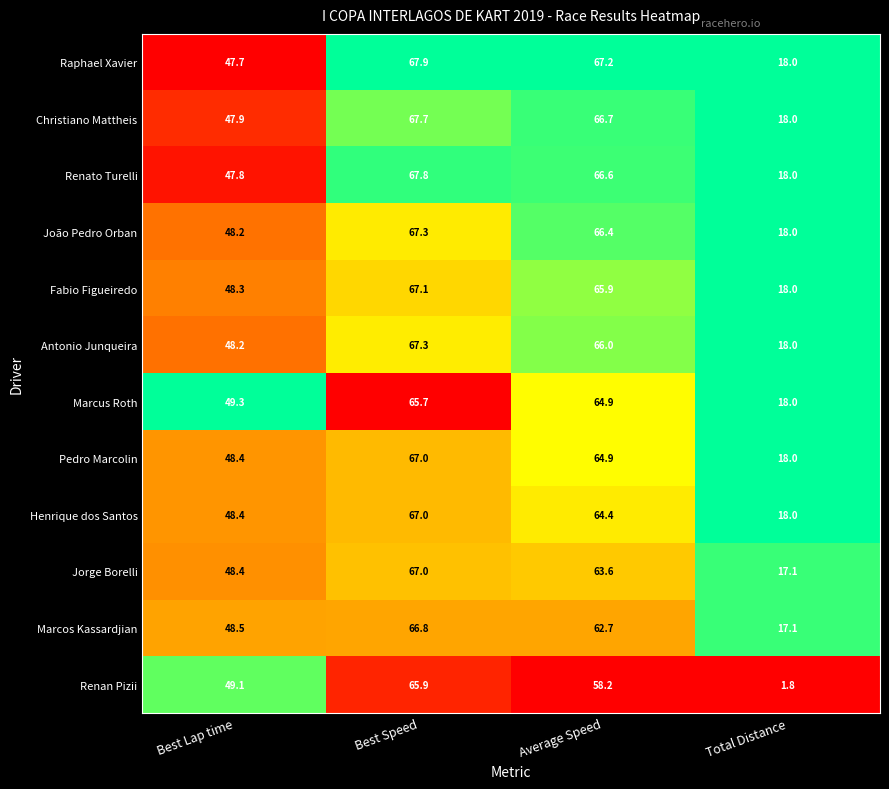

At how many categories does at least one series exceed 5?

4